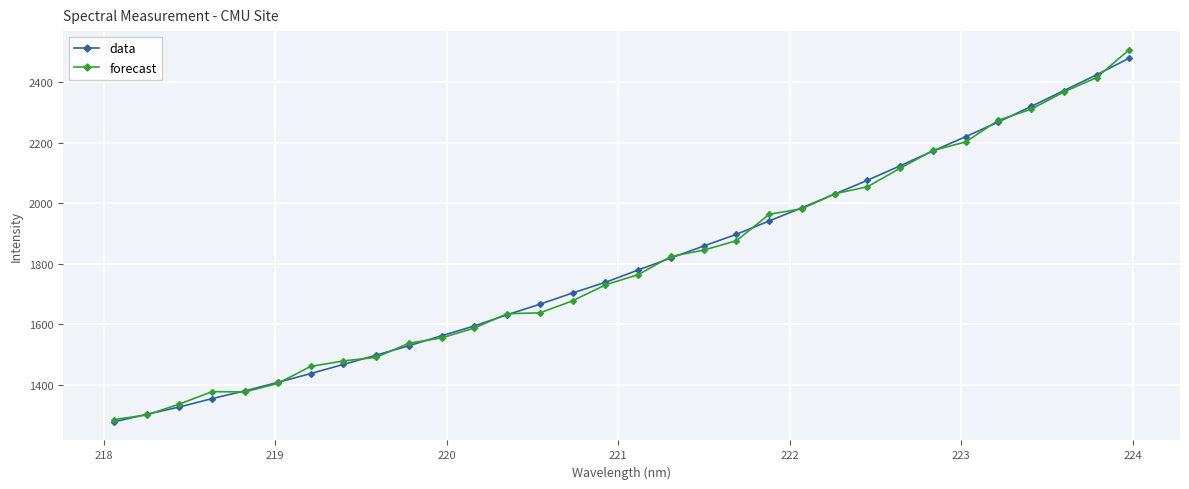

Which series has the largest range (max minus min)?

forecast